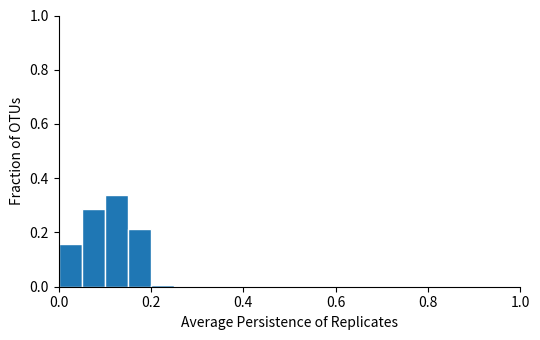

Around what value on the x-axis is the tallest bar? Give the approximate position of its centre, as read against the axis.

0.12